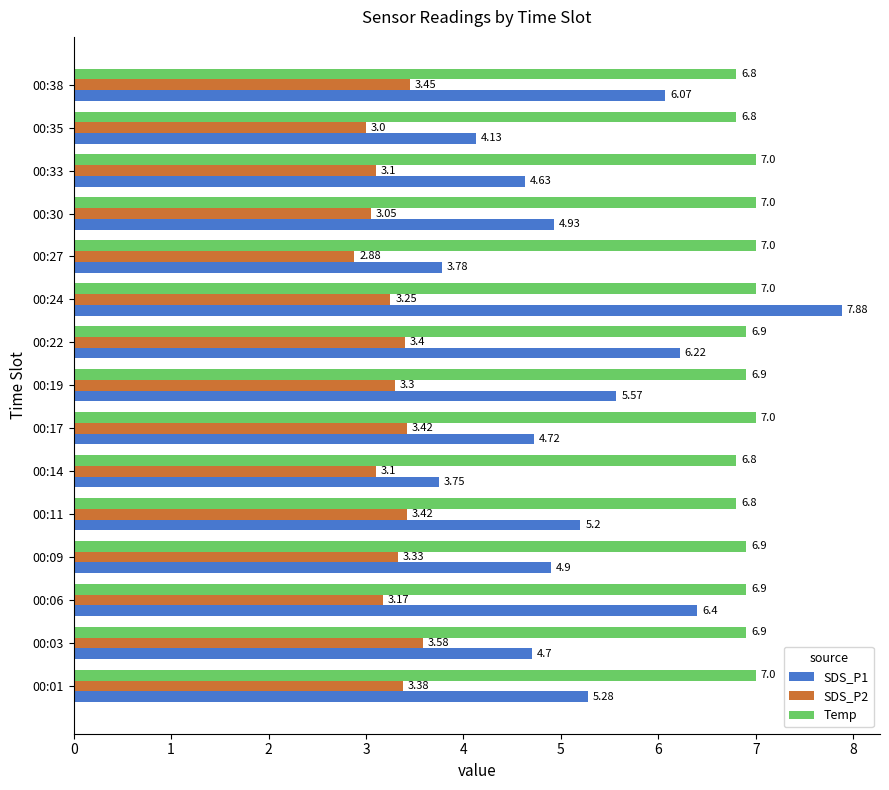

What is the sum of all SDS_P2 values?

48.8